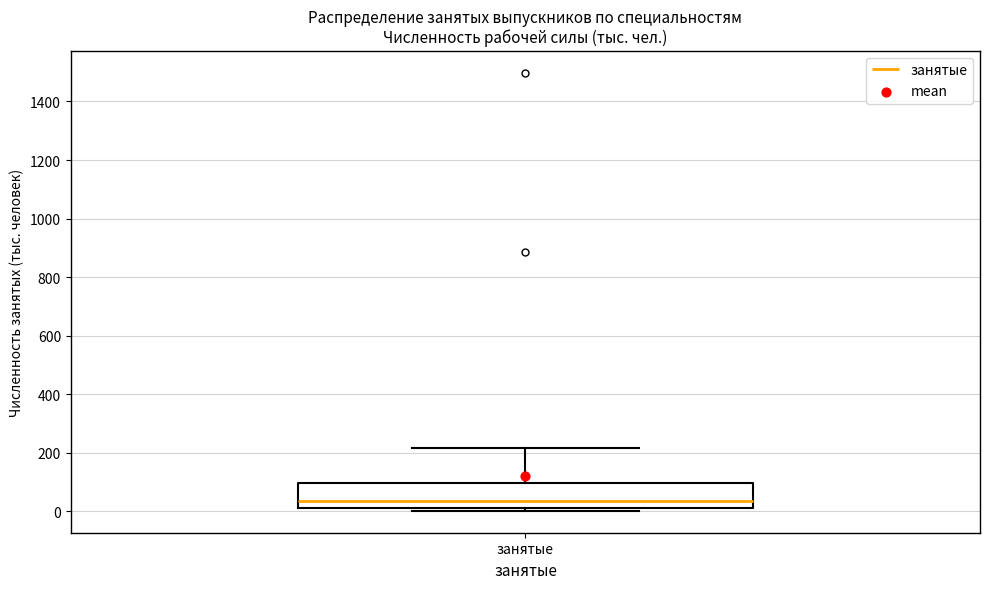

Read this box plot against the y-axis: the position of the median line, the range covered by the box, and the ends of both whiskers. The values are not printed on the chart, so give them approximately, as read against the axis.

median 40, box 20 to 100, whiskers 0 to 220